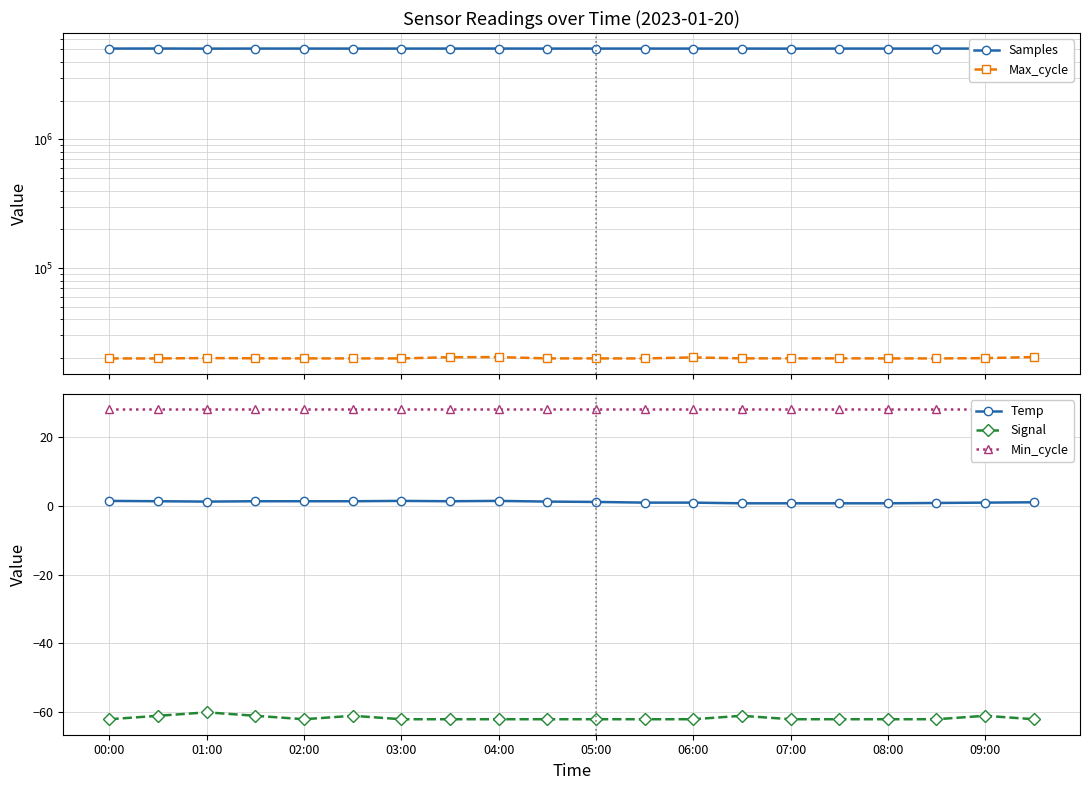

What is the spread (max minus min) of values at 19?

5067794.0